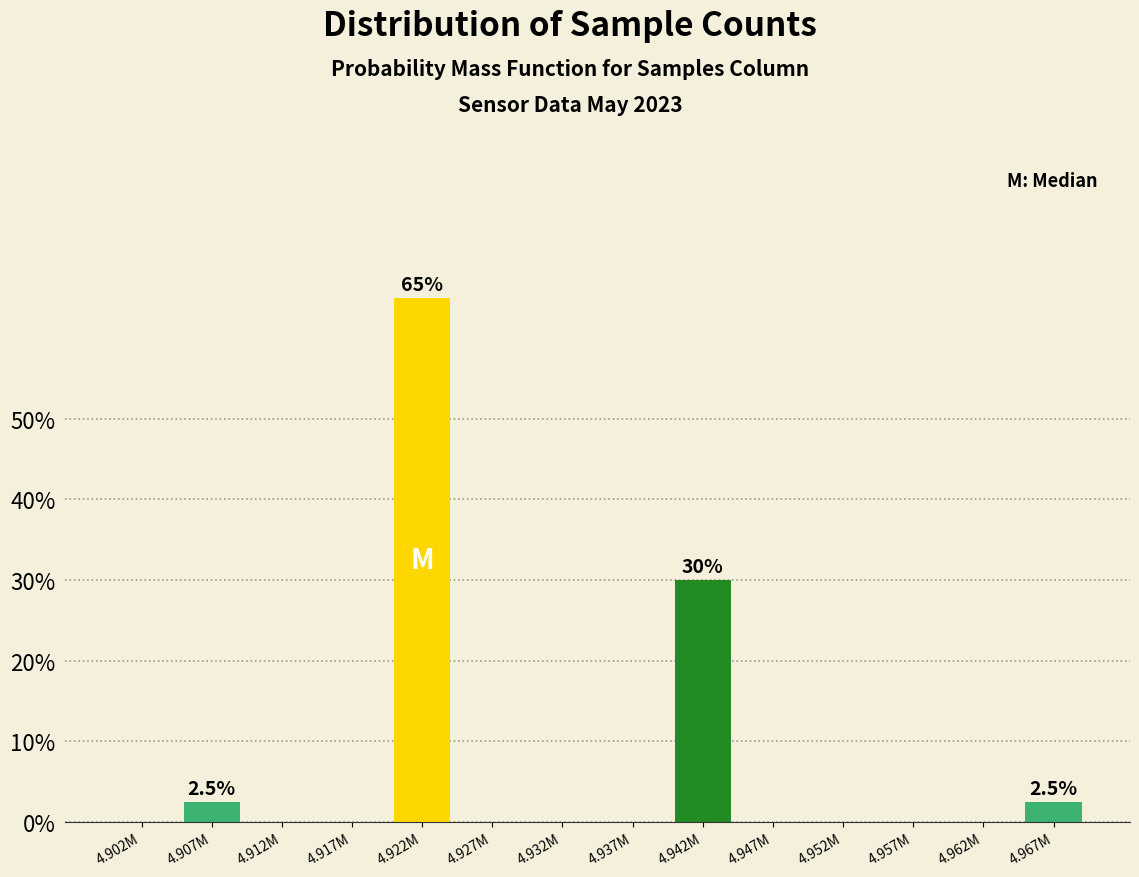

Are the bars horizontal?

No